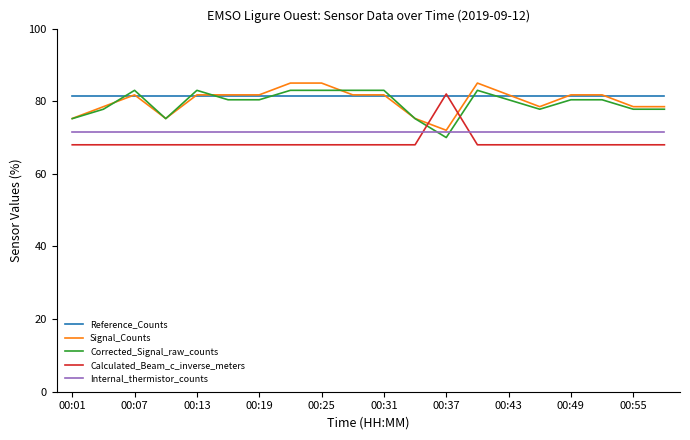

After their last crossing, which series has the higher values: Internal_thermistor_counts or Calculated_Beam_c_inverse_meters?

Internal_thermistor_counts